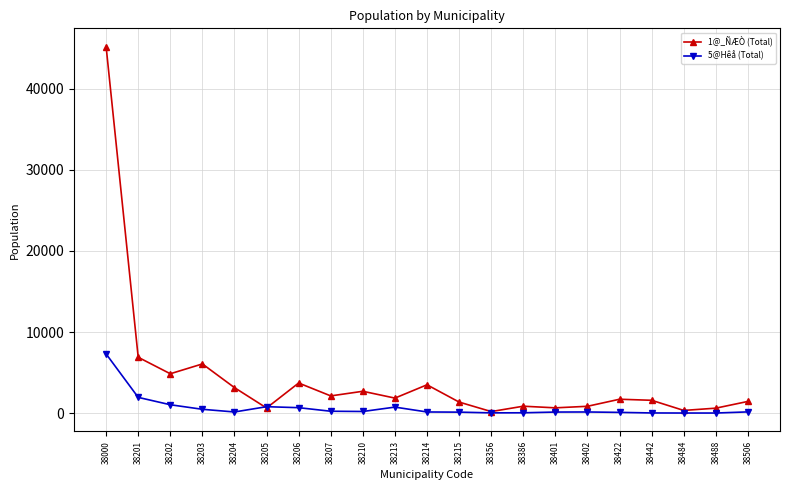

Which series has the largest range (max minus min)?

1@_ÑÆÒ (Total)